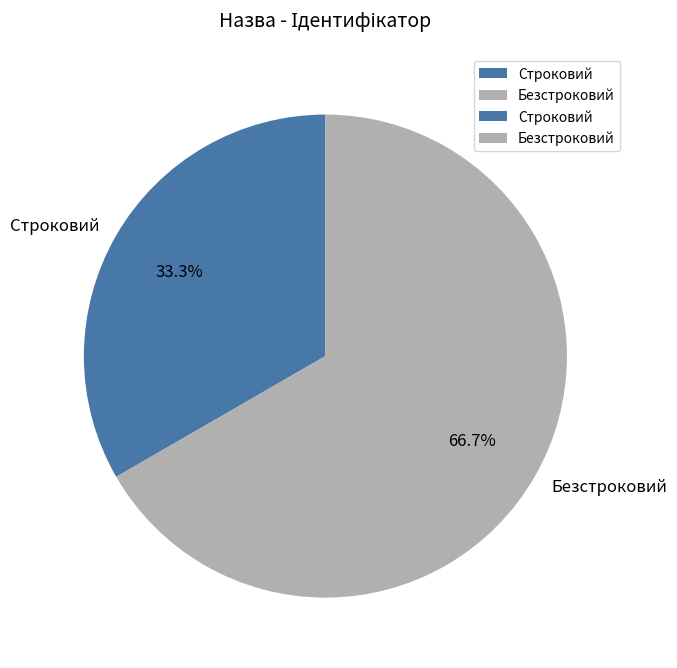

Is it true that Строковий is 33% of the pie?

True